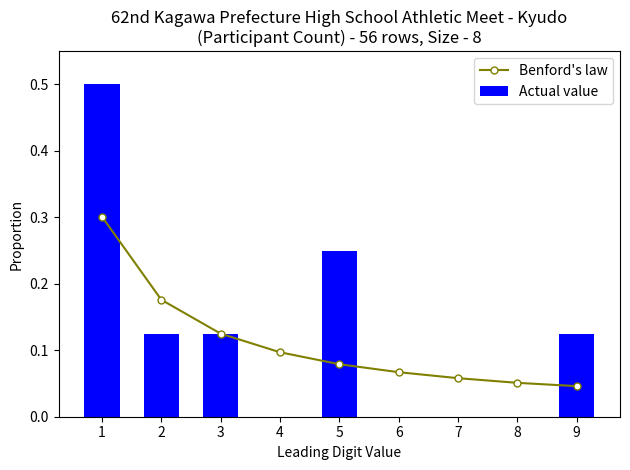

Count the Actual value values in the range 0 to 1.

9